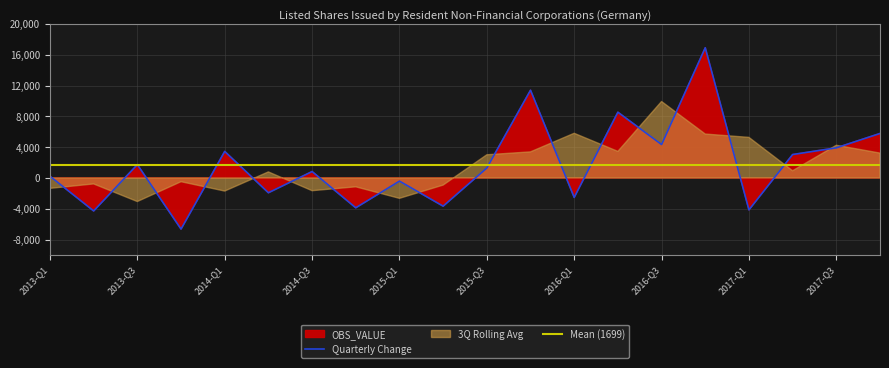

Reading left to right, extract all data points from this chart.

OBS_VALUE: 226	-4282	1730	-6637	3447	-1920	833	-3873	-412	-3661	1295	11394	-2529	8536	4341	16906	-4143	3041	3911	5776
Positive values: 226	0	1730	0	3447	0	833	0	0	0	1295	11394	0	8536	4341	16906	0	3041	3911	5776
Negative values: 0	-4282	0	-6637	0	-1920	0	-3873	-412	-3661	0	0	-2529	0	0	0	-4143	0	0	0